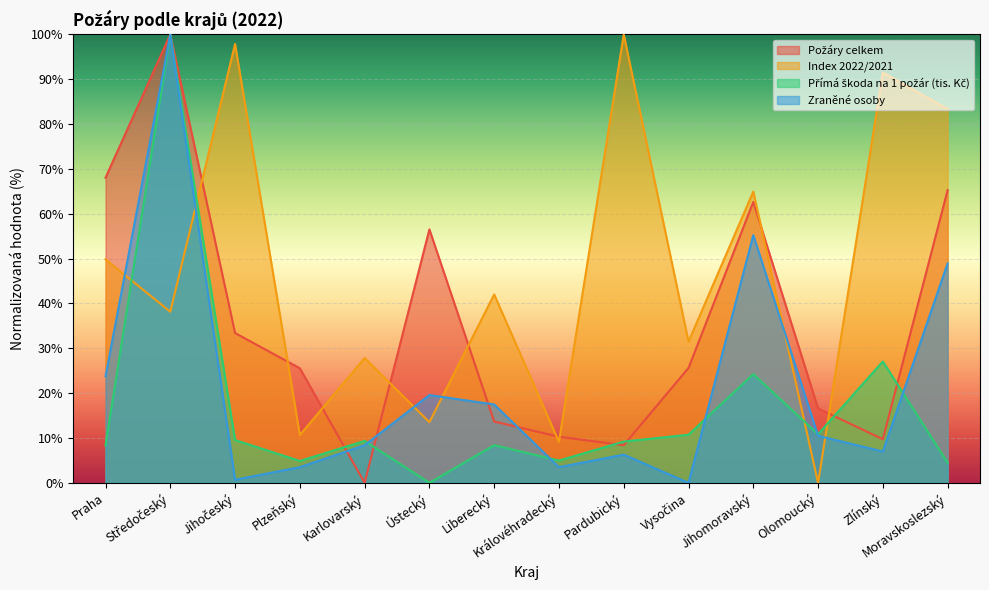

Which series ends up on top after the final intersection of Zraněné osoby and Přímá škoda na 1 požár (tis. Kč)?

Zraněné osoby